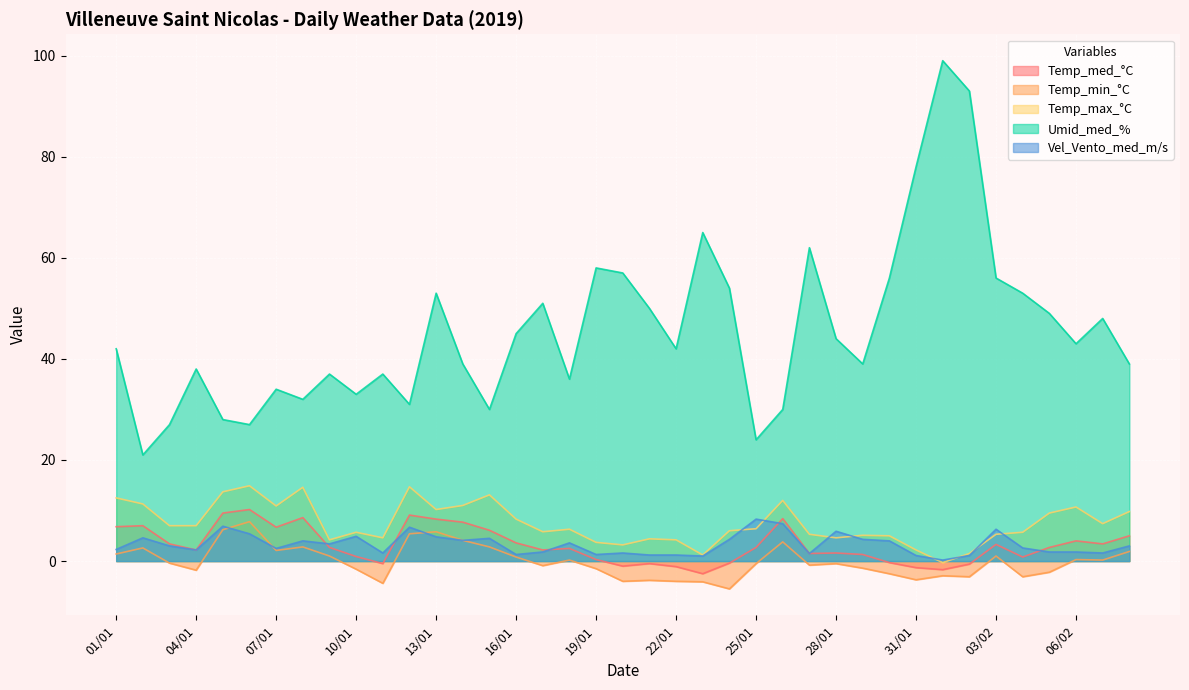

Which series has the widest spread of values?

Umid_med_%